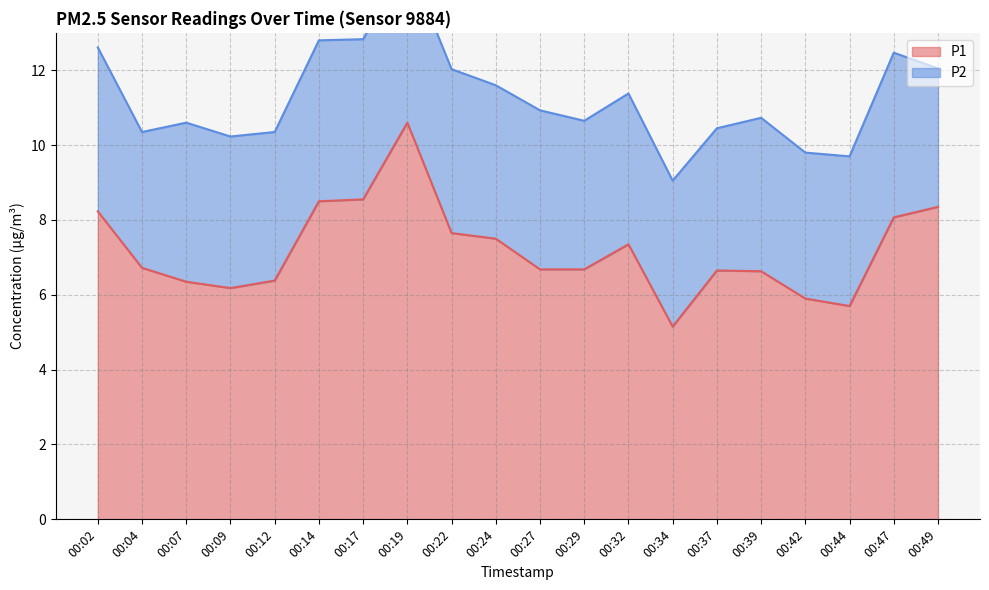

True or false: there are more than 2 points higher than both neighbors.

True